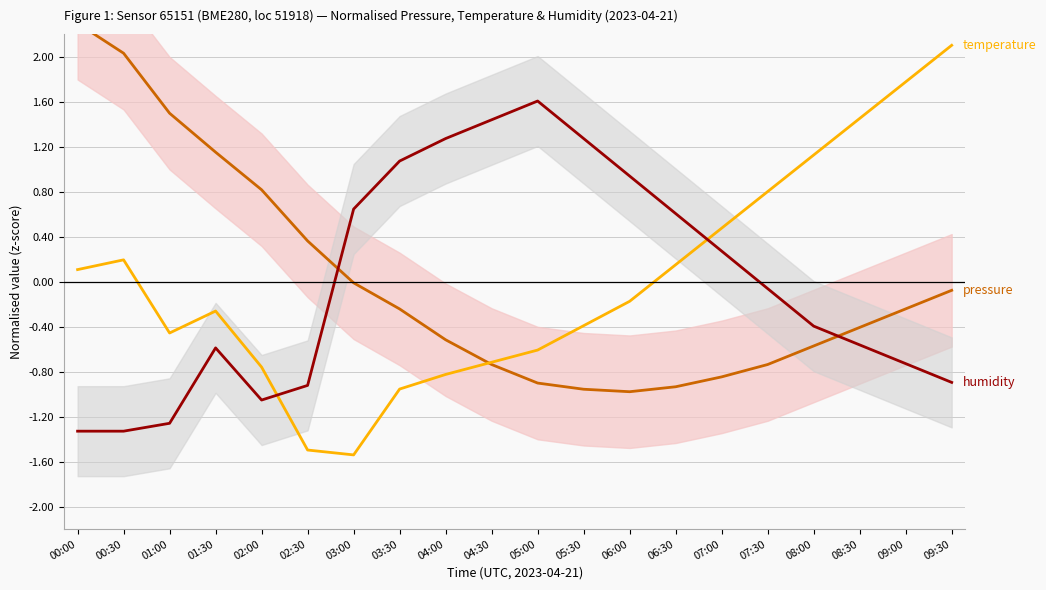

What is the label of the 7th point from the right?

06:30